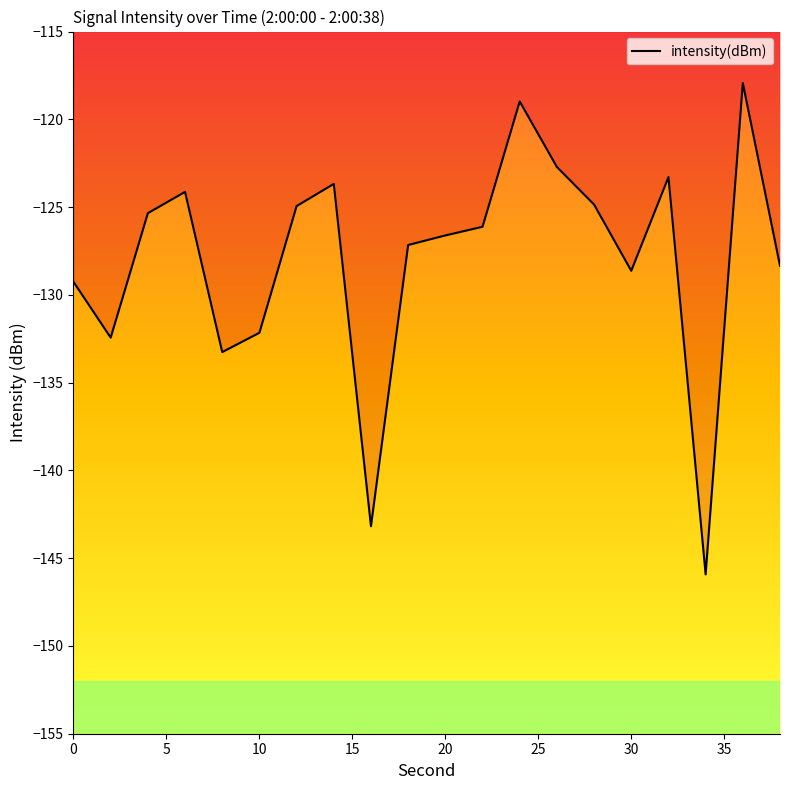

What is the difference between the second highest and second lowest values?

24.2